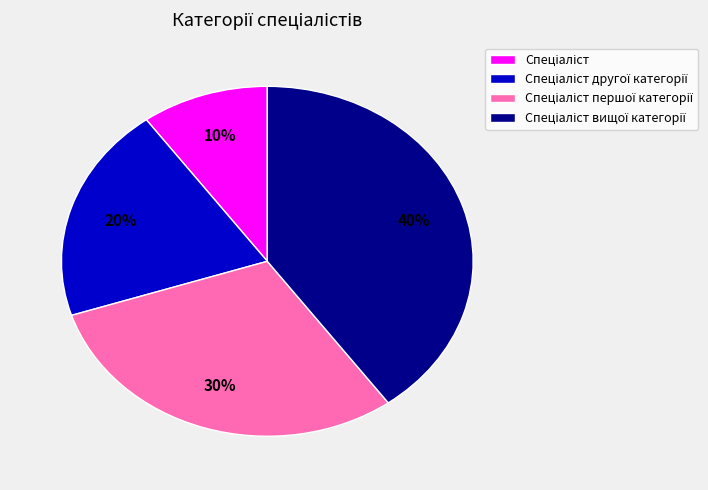

To the nearest percent, what is the average slice percentage?

25%